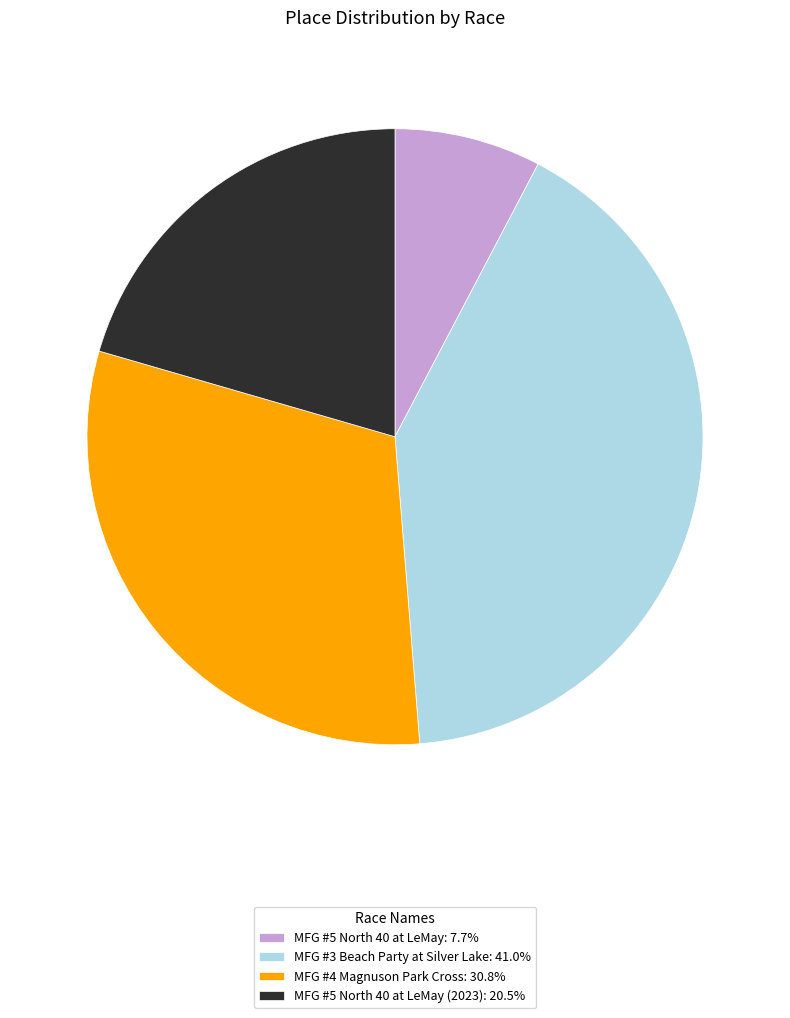

Is there a majority slice in this chart?

No